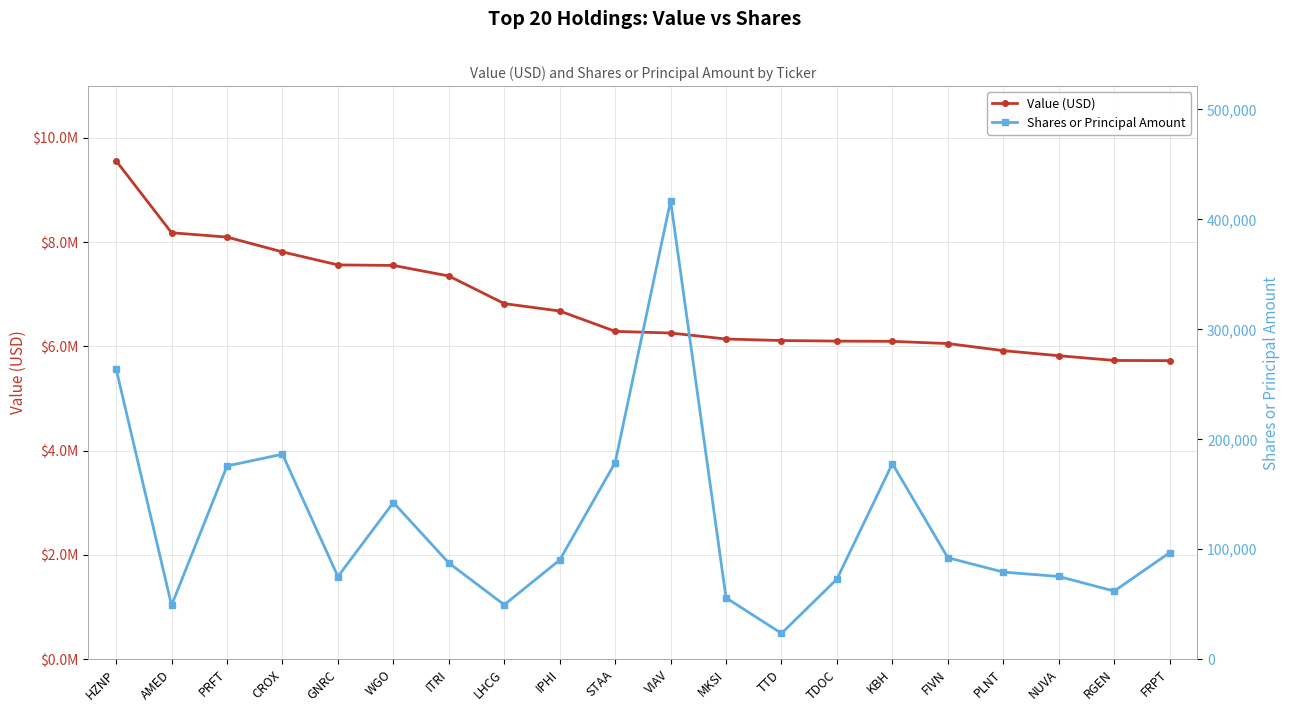

Does the chart have visible grid lines?

Yes